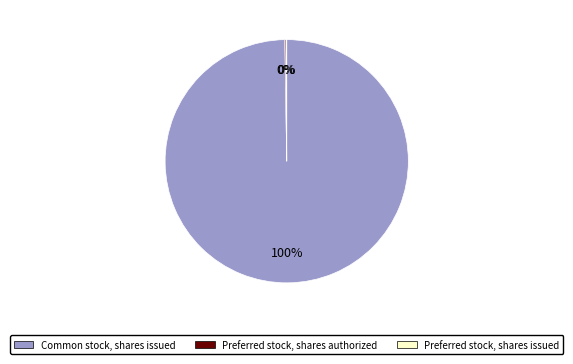

To the nearest percent, what percentage of the pie is Common stock, shares issued?

100%